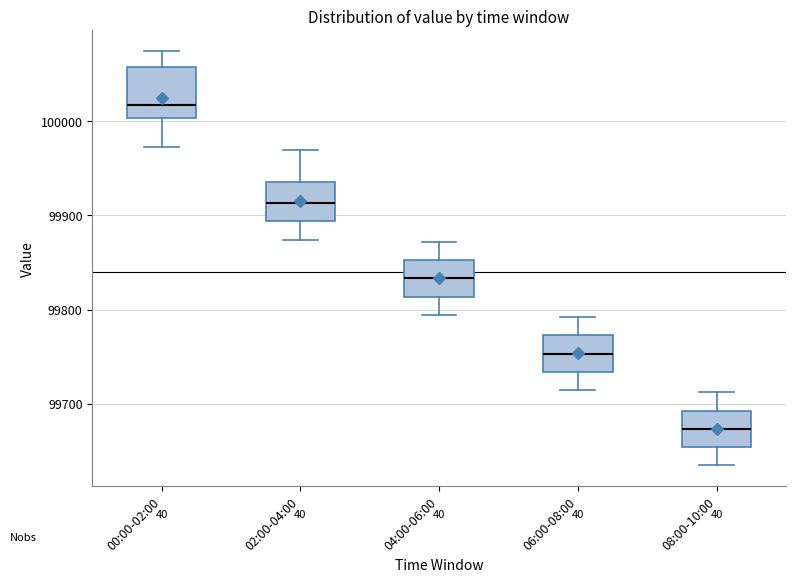

Which box's median line is the highest?

00:00-02:00